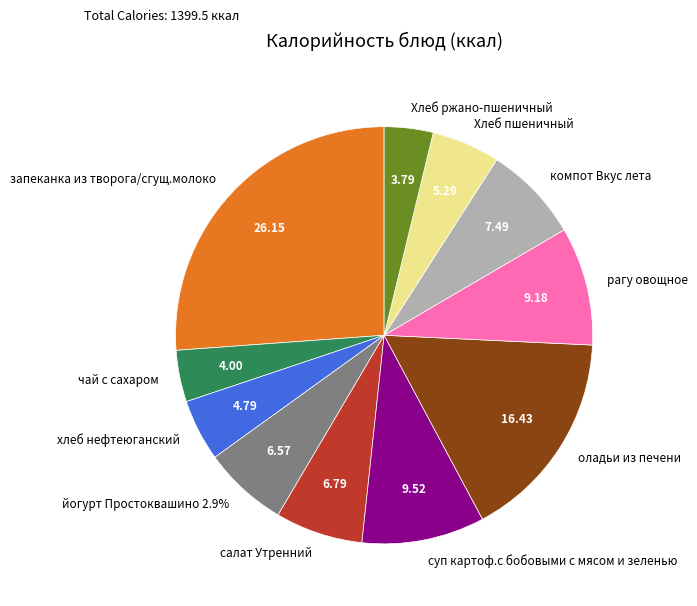

Is it true that рагу овощное is 9% of the pie?

True